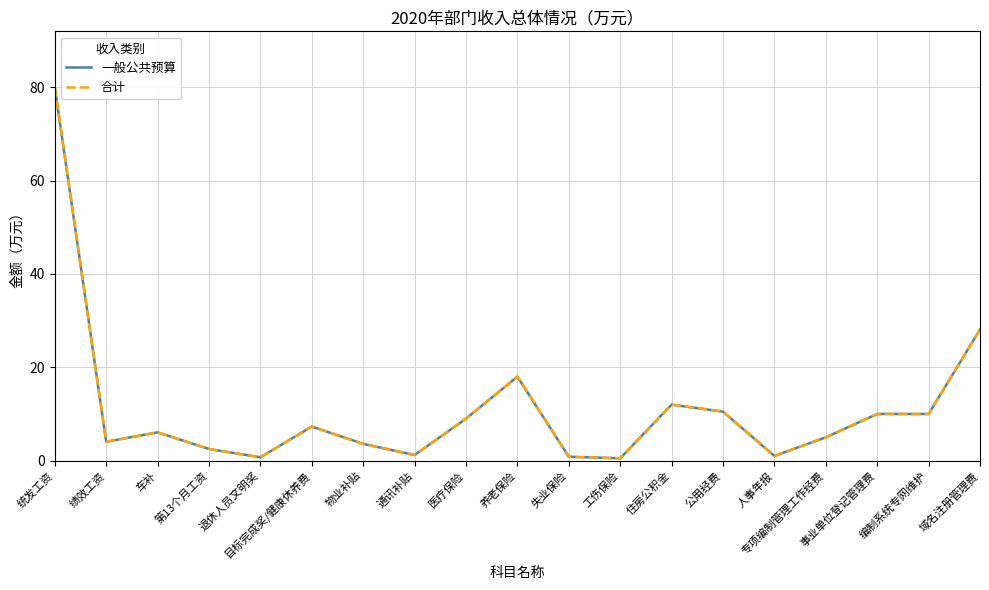

Is this an area chart (filled region under the line)?

No